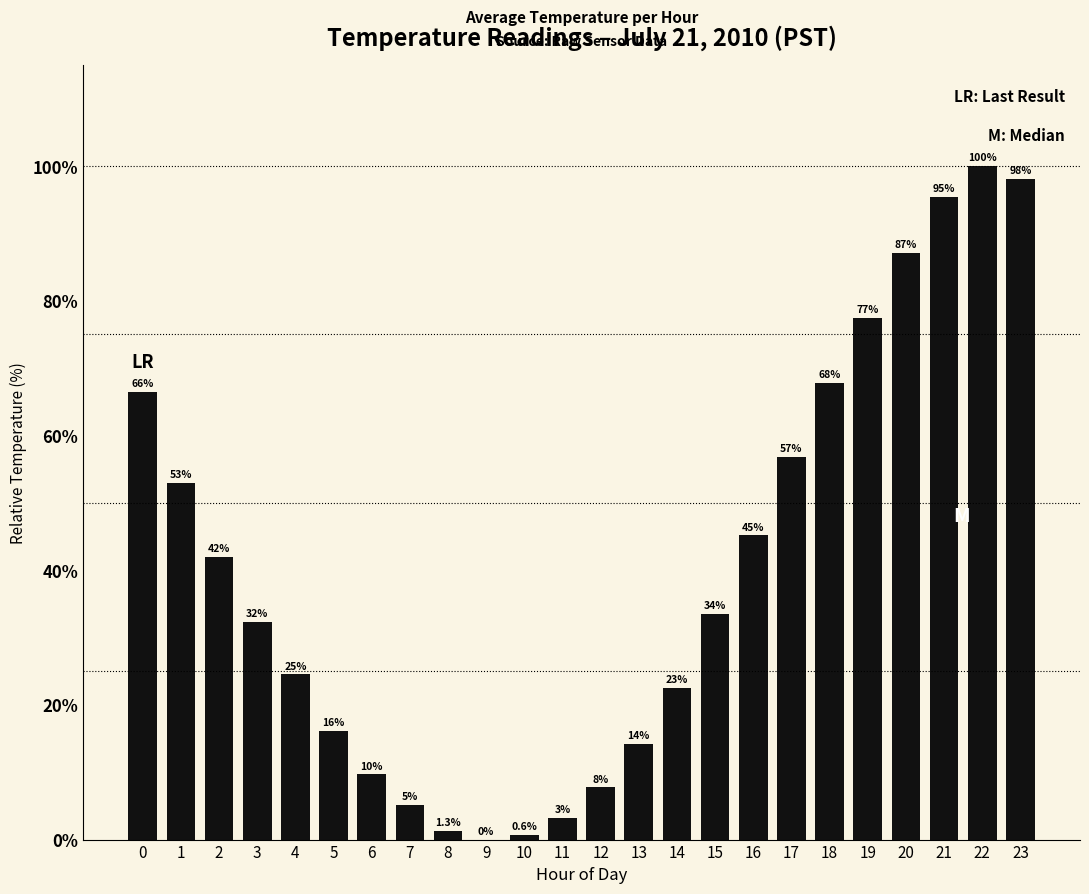

Are the bars horizontal?

No